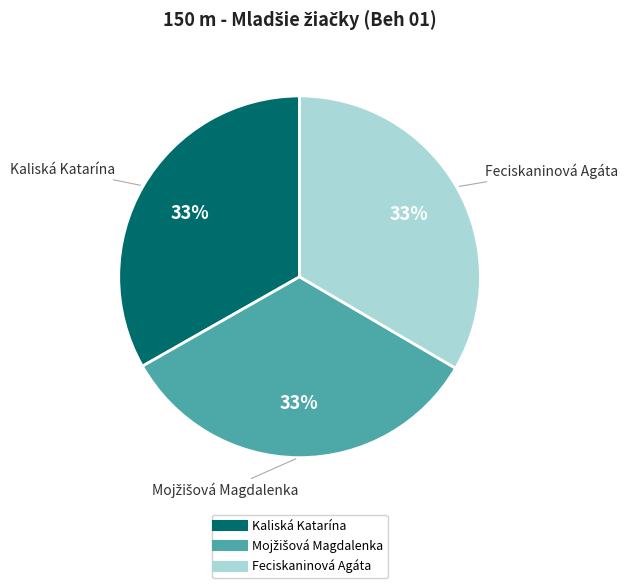

Combined, do Kaliská Katarína and Feciskaninová Agáta account for over 50%?

Yes